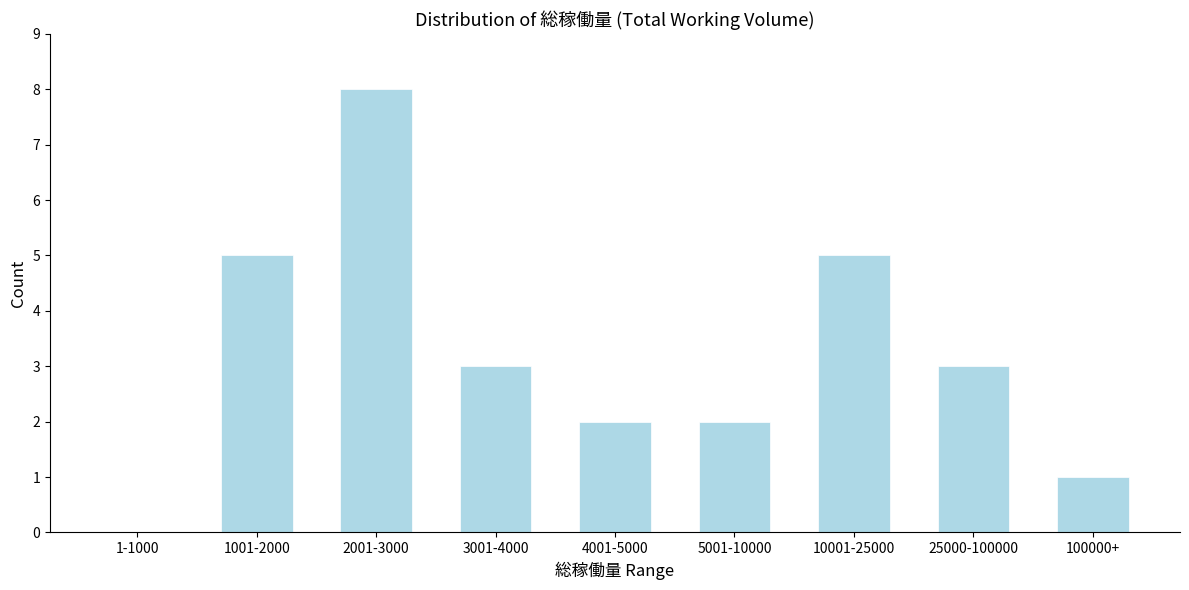

Reading left to right, extract all data points from this chart.

1-1000=0	1001-2000=5	2001-3000=8	3001-4000=3	4001-5000=2	5001-10000=2	10001-25000=5	25000-100000=3	100000+=1